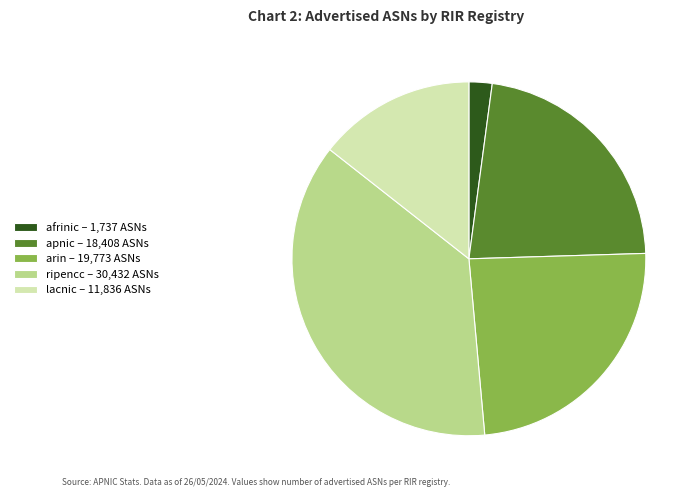

Do ripencc – 30,432 ASNs and afrinic – 1,737 ASNs together represent more than half of the pie?

No